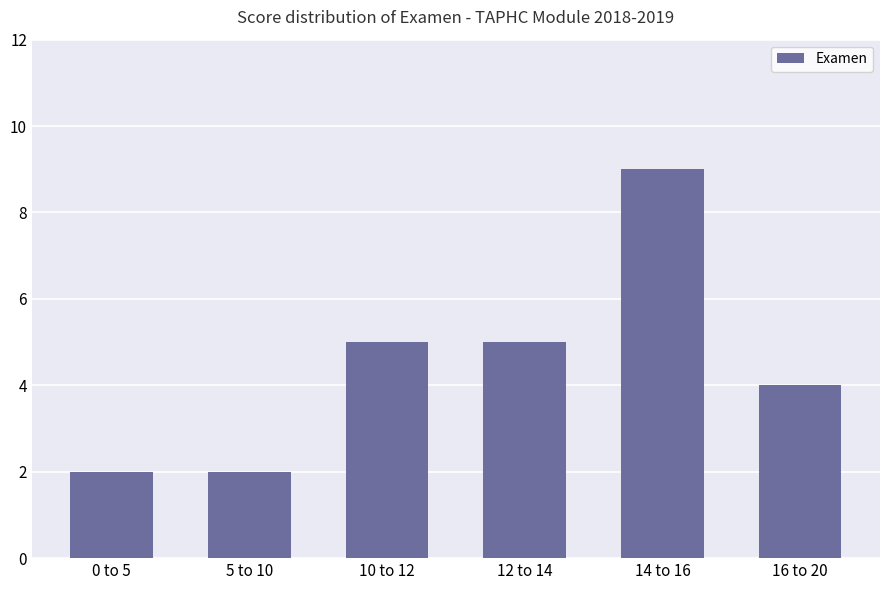

What is the sum of all values?

27